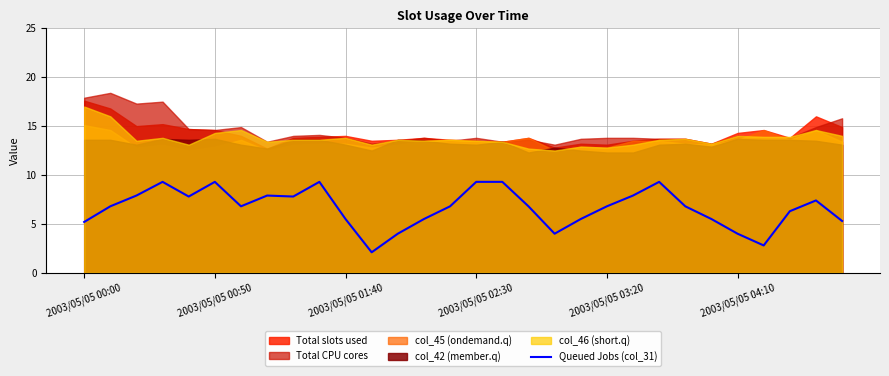

What is the lowest value of the Queued Jobs (col_31) series?

2.1